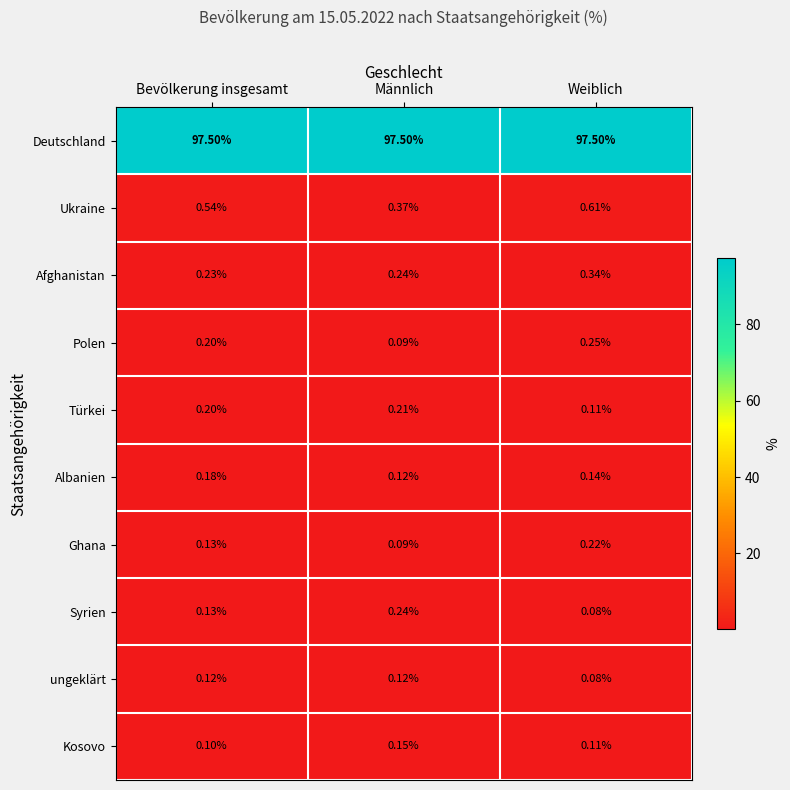

What is the maximum value shown in the chart?

97.5